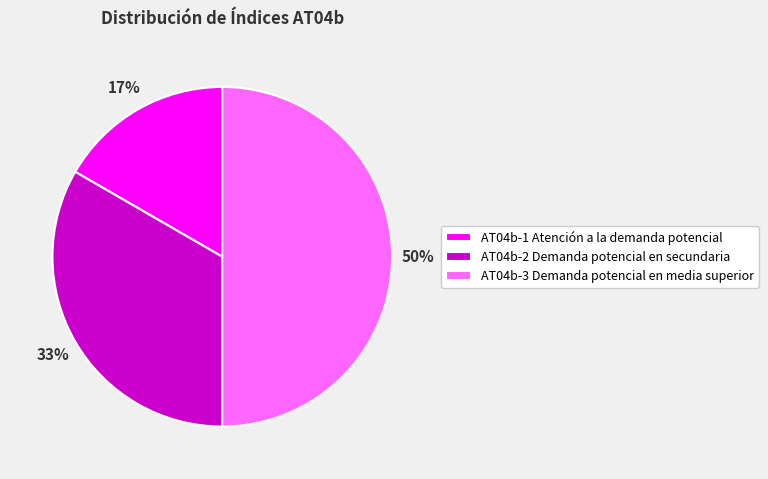

Is it true that AT04b-2 Demanda potencial en secundaria is 47% of the pie?

False